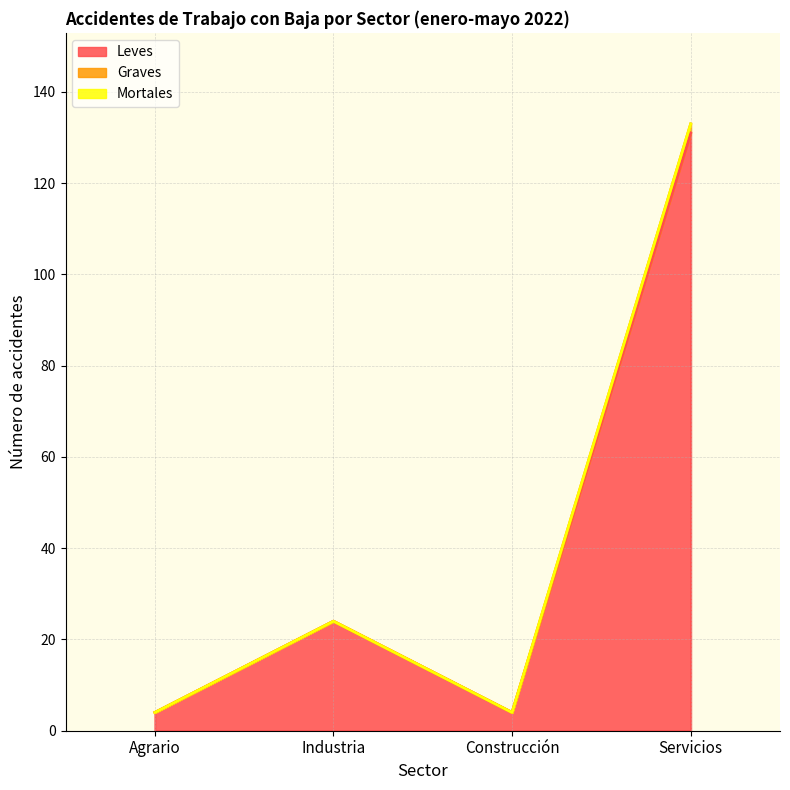

Does the chart display data point markers on the line(s)?

No